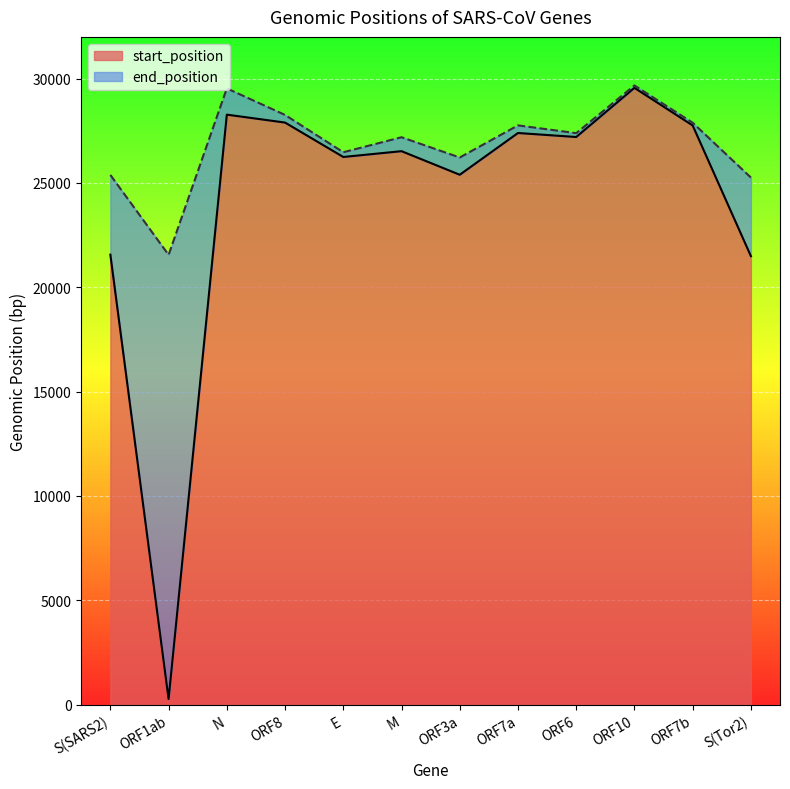

What value does the end_position series have at ORF3a, to the nearest 50?

26200